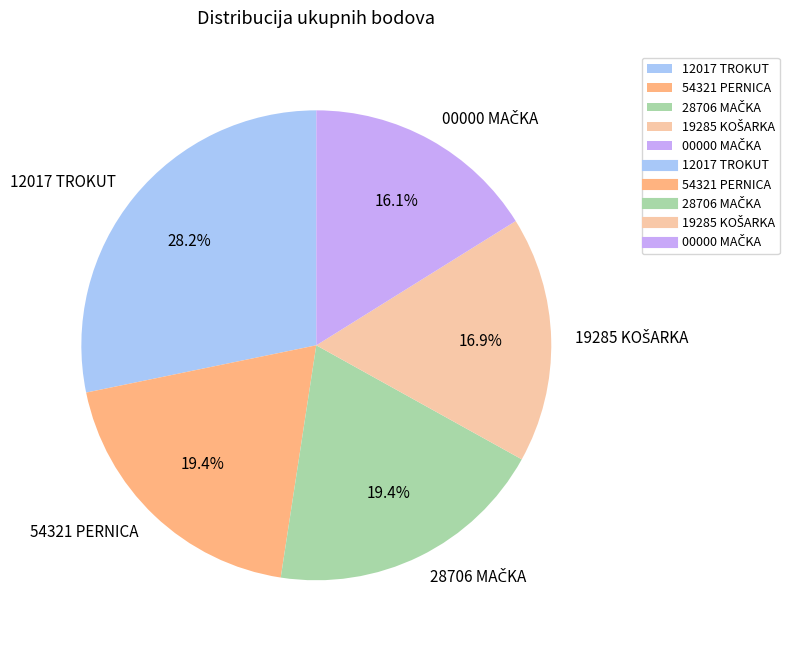

How many slices are in this pie chart?

5